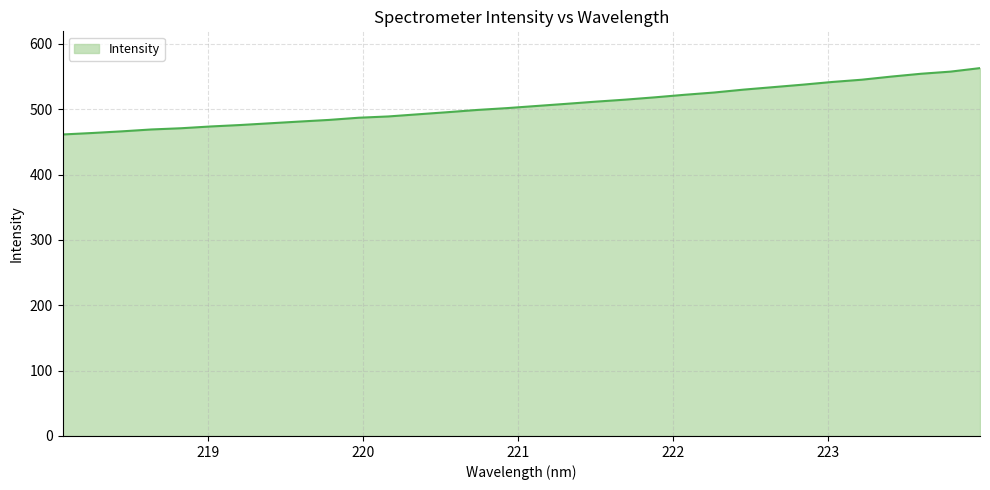

What is the difference between the maximum and minimum values?

101.6